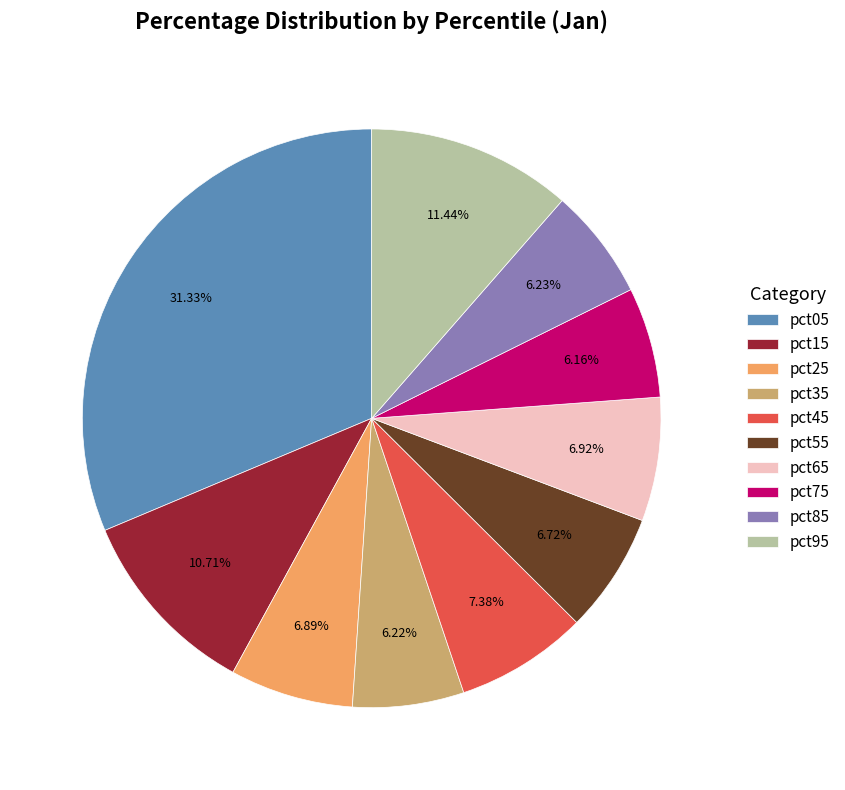

True or false: pct55 accounts for 7% of the total.

True